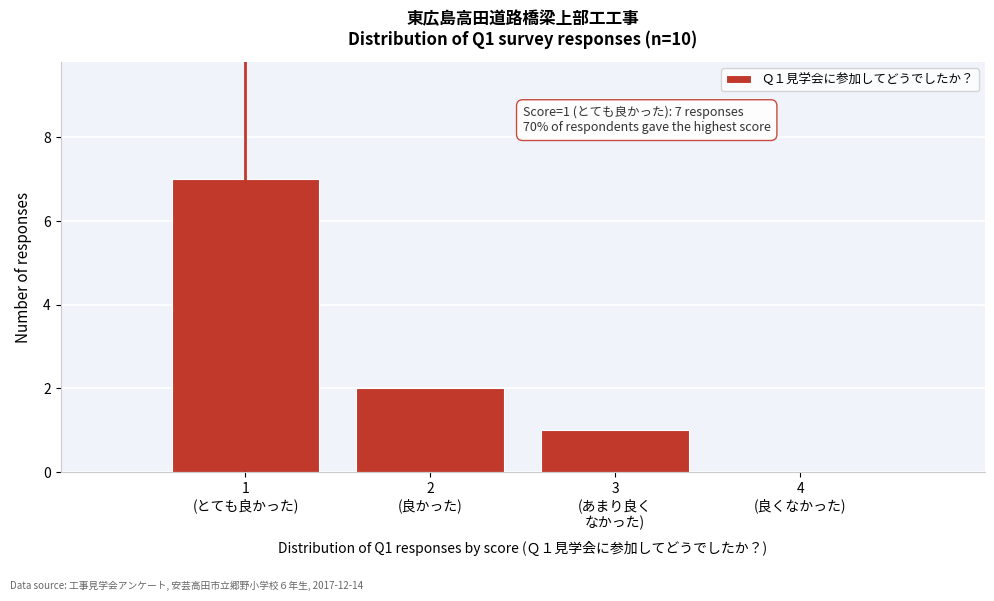

What is the sum of all values?

10